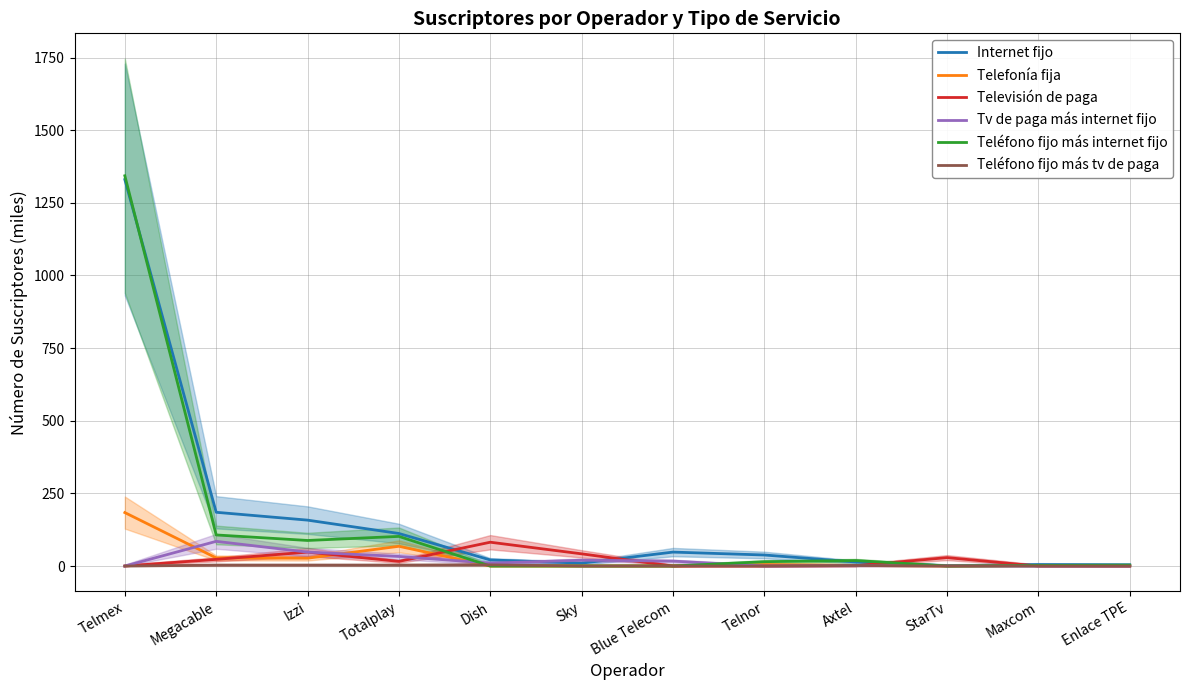

How many values in the Tv de paga más internet fijo series are below 10?

6